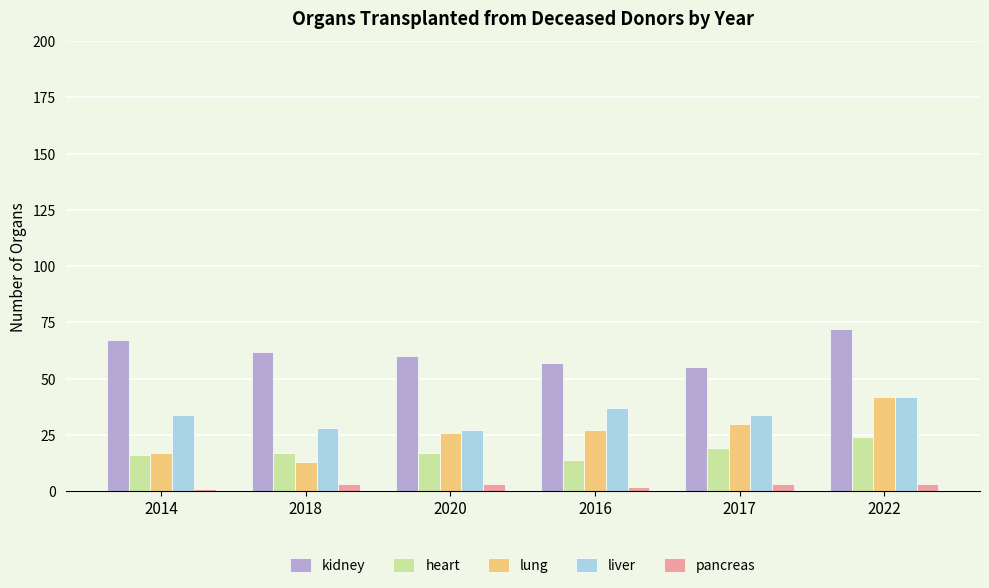

Count the pancreas values in the range 2 to 3.

5